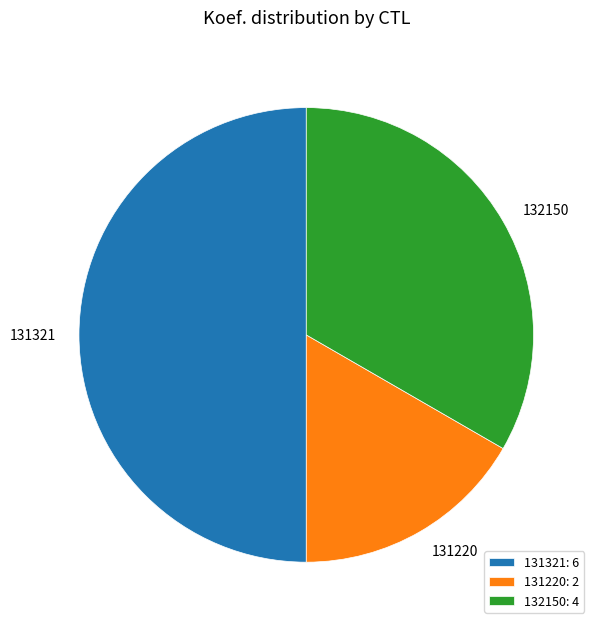

Which has a higher value, 131220: 2 or 131321: 6?

131321: 6